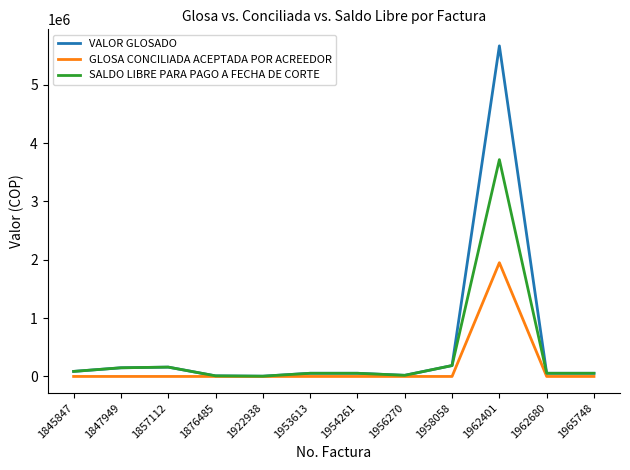

Is the value of GLOSA CONCILIADA ACEPTADA POR ACREEDOR at 1962680 greater than the value of SALDO LIBRE PARA PAGO A FECHA DE CORTE at 1845847?

No